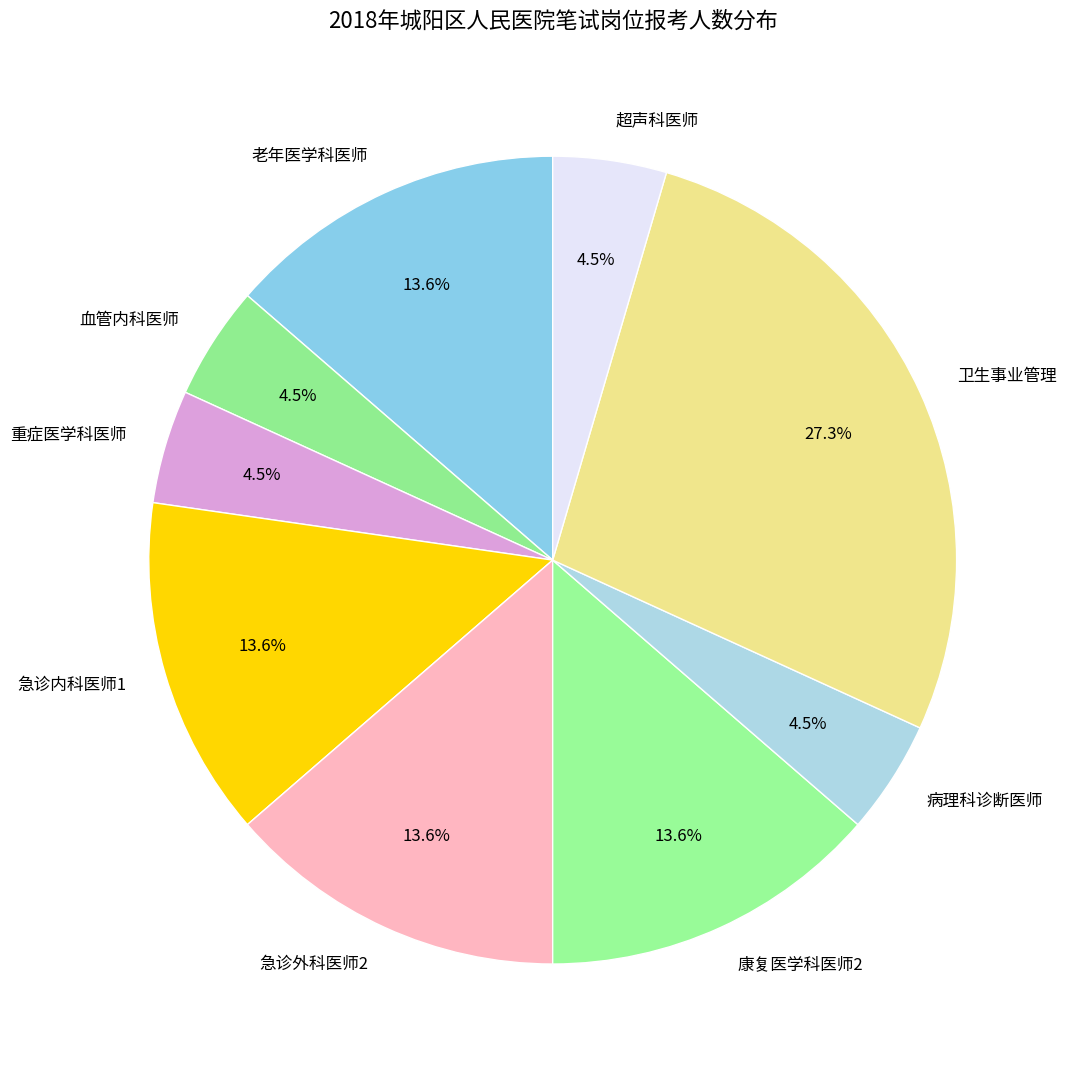

What percentage is NOT represented by 急诊内科医师1?

86.4%